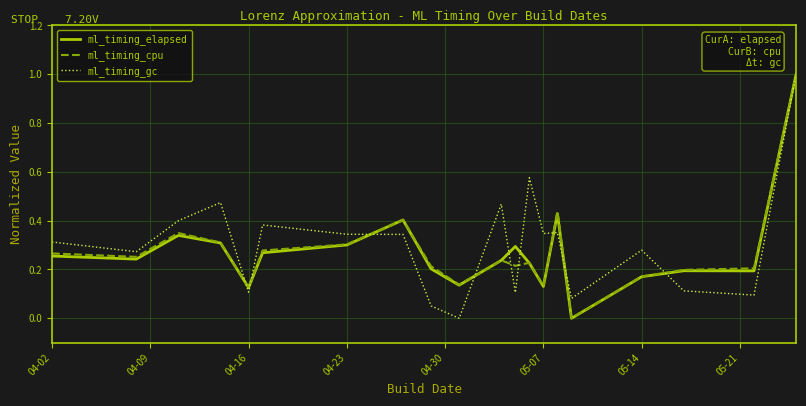

What is the maximum value for ml_timing_gc?

1.0